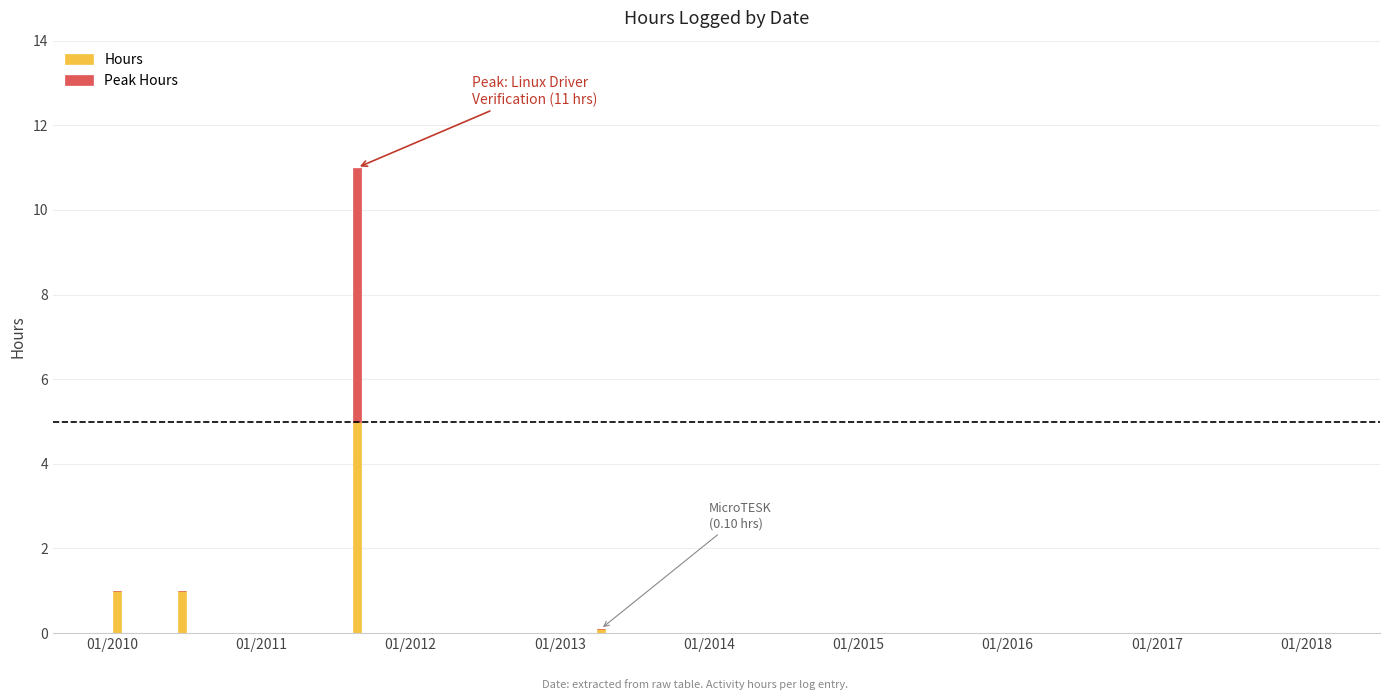

What are all the series names shown in the legend?

Hours, Peak Hours